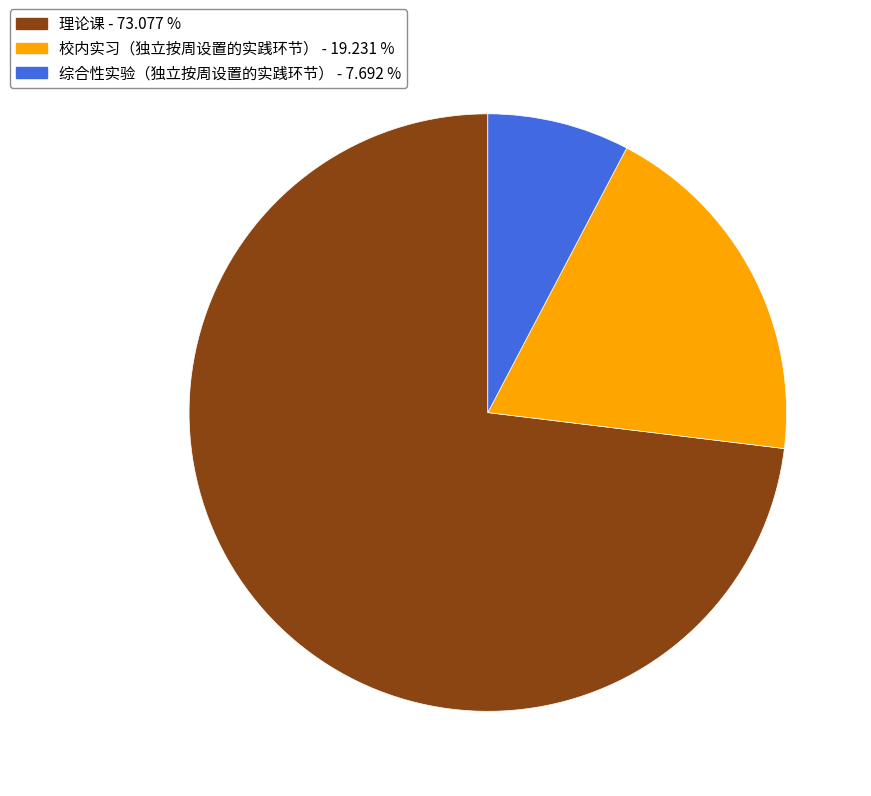

Which slice is the smallest?

综合性实验（独立按周设置的实践环节）